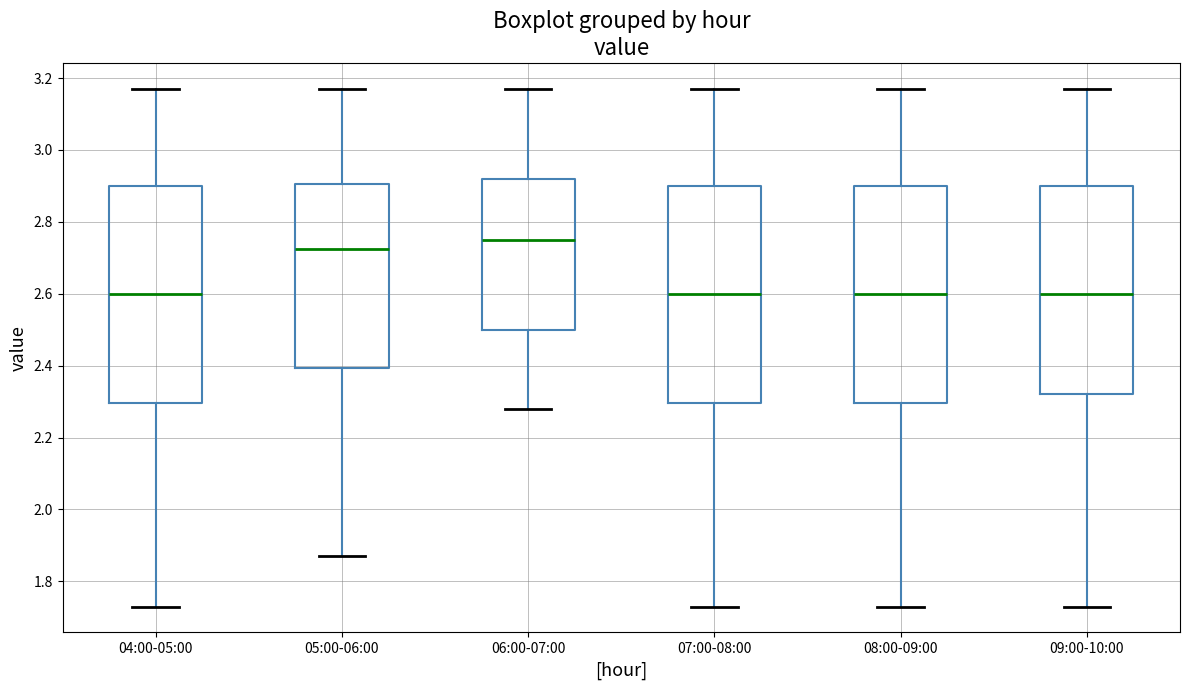

Reading left to right, transcribe this box plot: for each box, give where its median line is, the range the box spans, and where its two whiskers end, as read against the y-axis. The values are not printed on the chart, so give them approximately, as read against the axis.

04:00-05:00: median 2.60, box 2.30 to 2.90, whiskers 1.74 to 3.18
05:00-06:00: median 2.72, box 2.40 to 2.90, whiskers 1.88 to 3.18
06:00-07:00: median 2.76, box 2.50 to 2.92, whiskers 2.28 to 3.18
07:00-08:00: median 2.60, box 2.30 to 2.90, whiskers 1.74 to 3.18
08:00-09:00: median 2.60, box 2.30 to 2.90, whiskers 1.74 to 3.18
09:00-10:00: median 2.60, box 2.32 to 2.90, whiskers 1.74 to 3.18